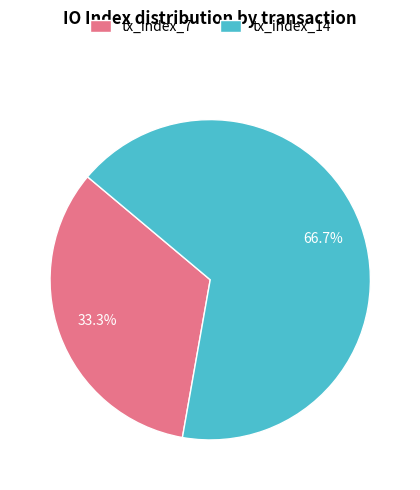

Which slice is the largest?

tx_index_14